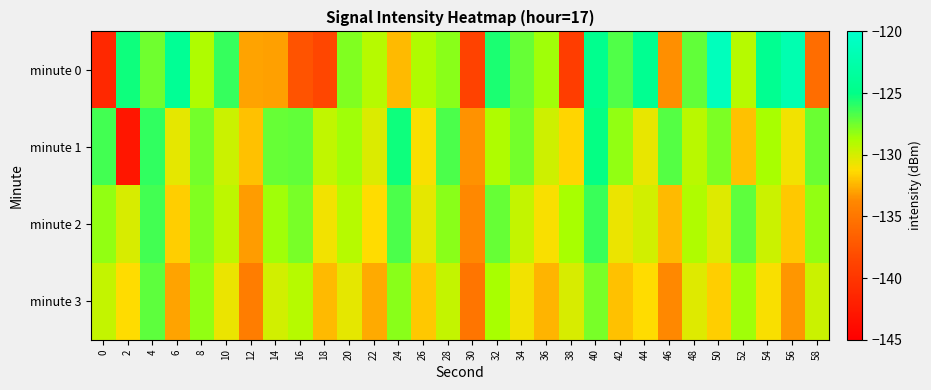

What is the spread (max minus min) of values at 58?

8.3